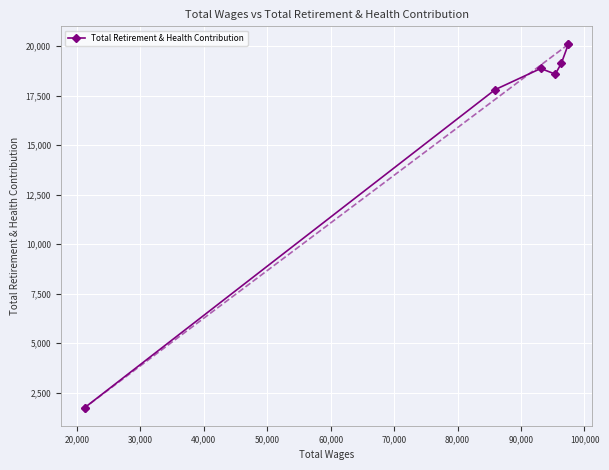

What is the greatest value displayed?

20079.1